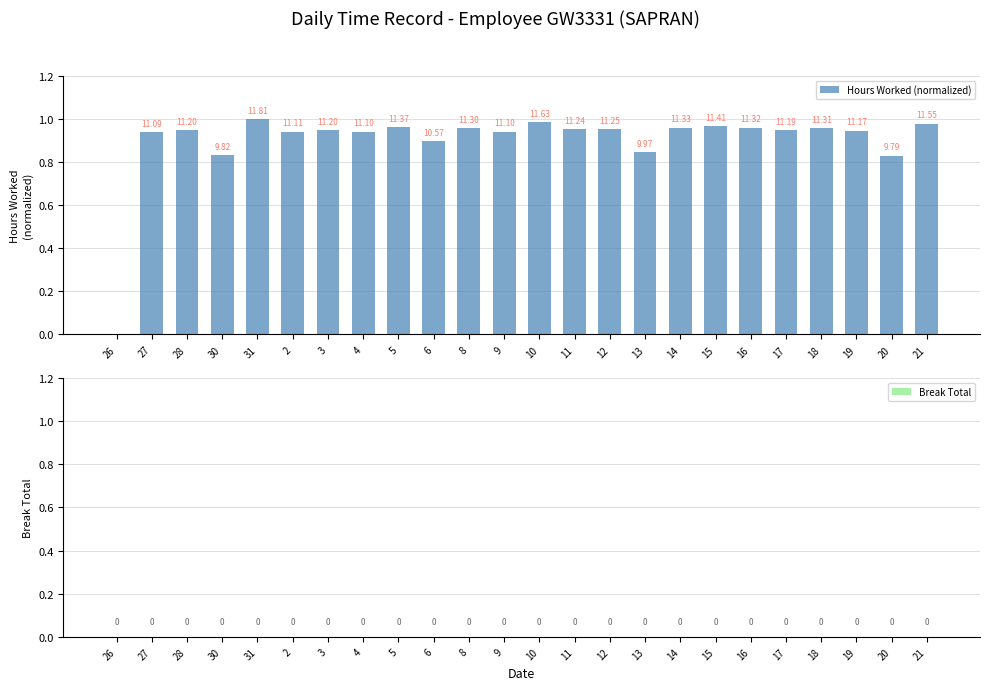

How many data points does each series have?

24